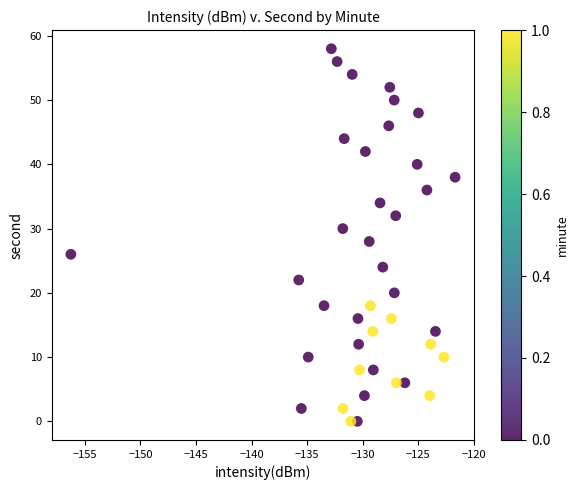

What is the range of Y values (max minus min)?

58